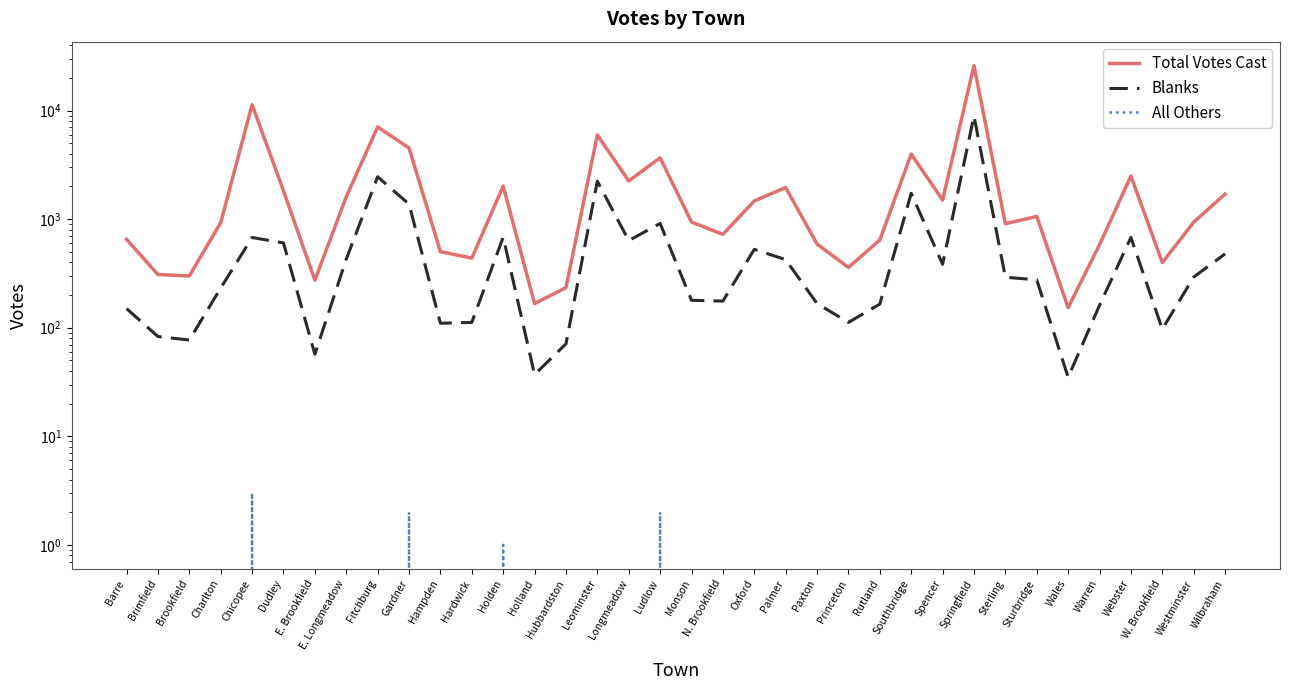

Which has a higher value, Monson or Paxton?

Monson